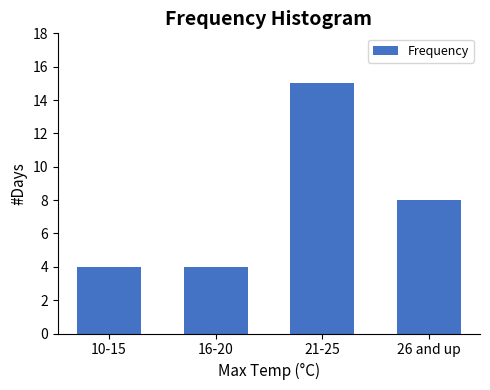

Reading right to left, list all the values displayed in this chart.

8	15	4	4